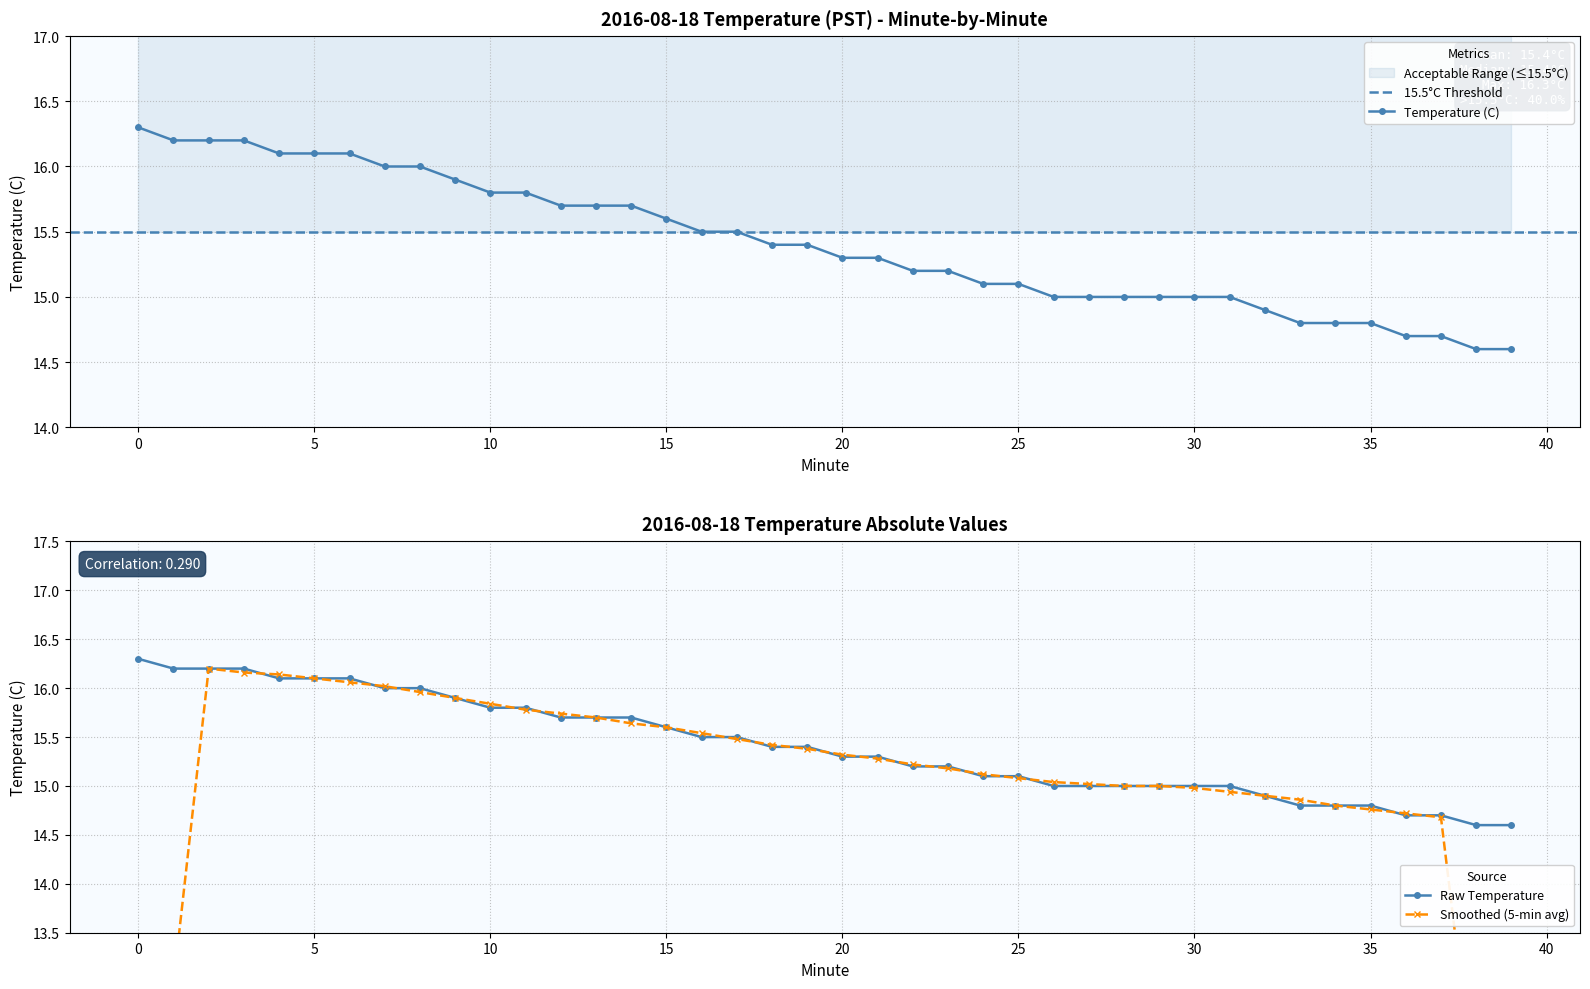

What is the change in value from 5 to 30?

-1.1